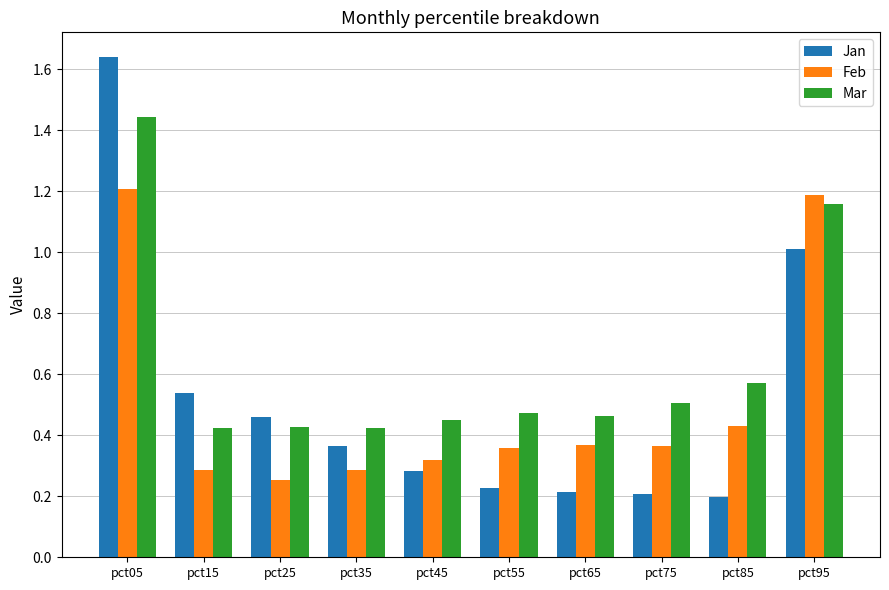

Between pct45 and pct85, which series saw the biggest shift?

Mar